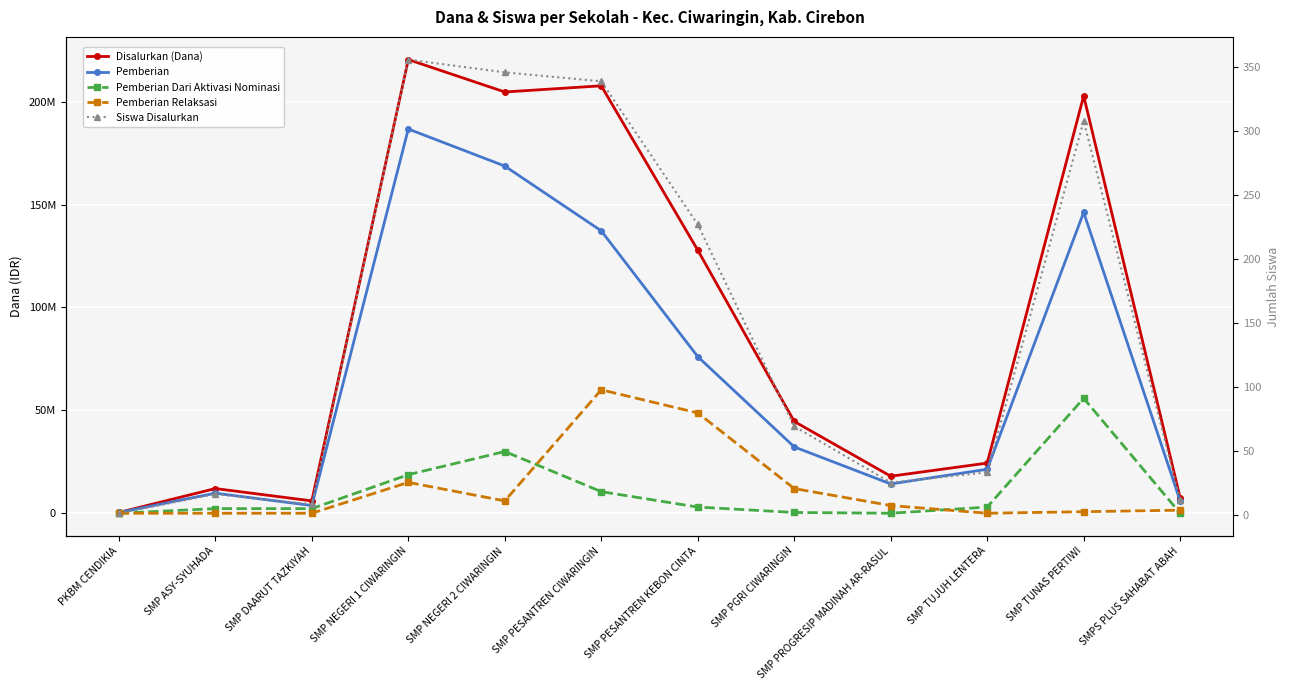

What is the average value of the Pemberian series?

66906250